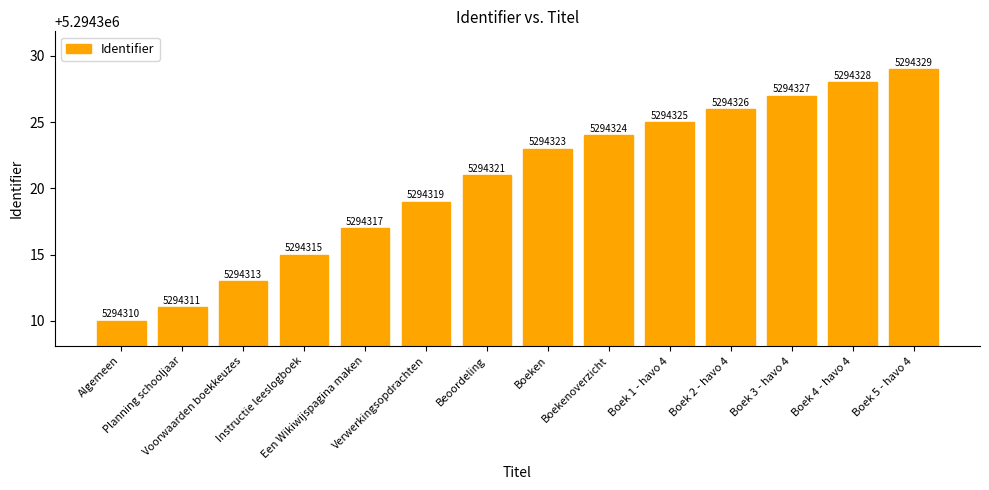

List the labels in order of value, largest first.

Boek 5 - havo 4, Boek 4 - havo 4, Boek 3 - havo 4, Boek 2 - havo 4, Boek 1 - havo 4, Boekenoverzicht, Boeken, Beoordeling, Verwerkingsopdrachten, Een Wikiwijspagina maken, Instructie leeslogboek, Voorwaarden boekkeuzes, Planning schooljaar, Algemeen